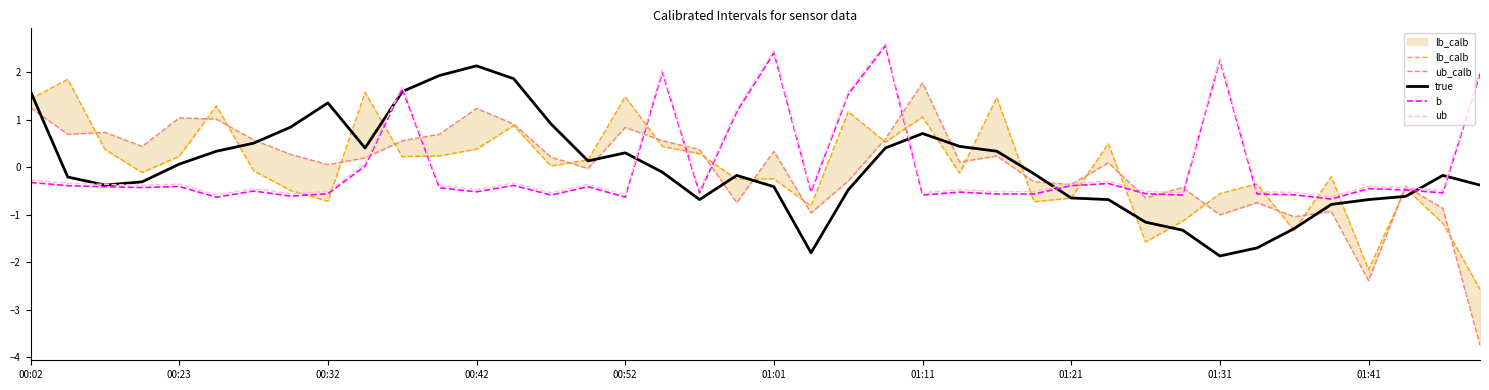

In b, how many points are lower than both neighbors (excluding endpoints)?

12